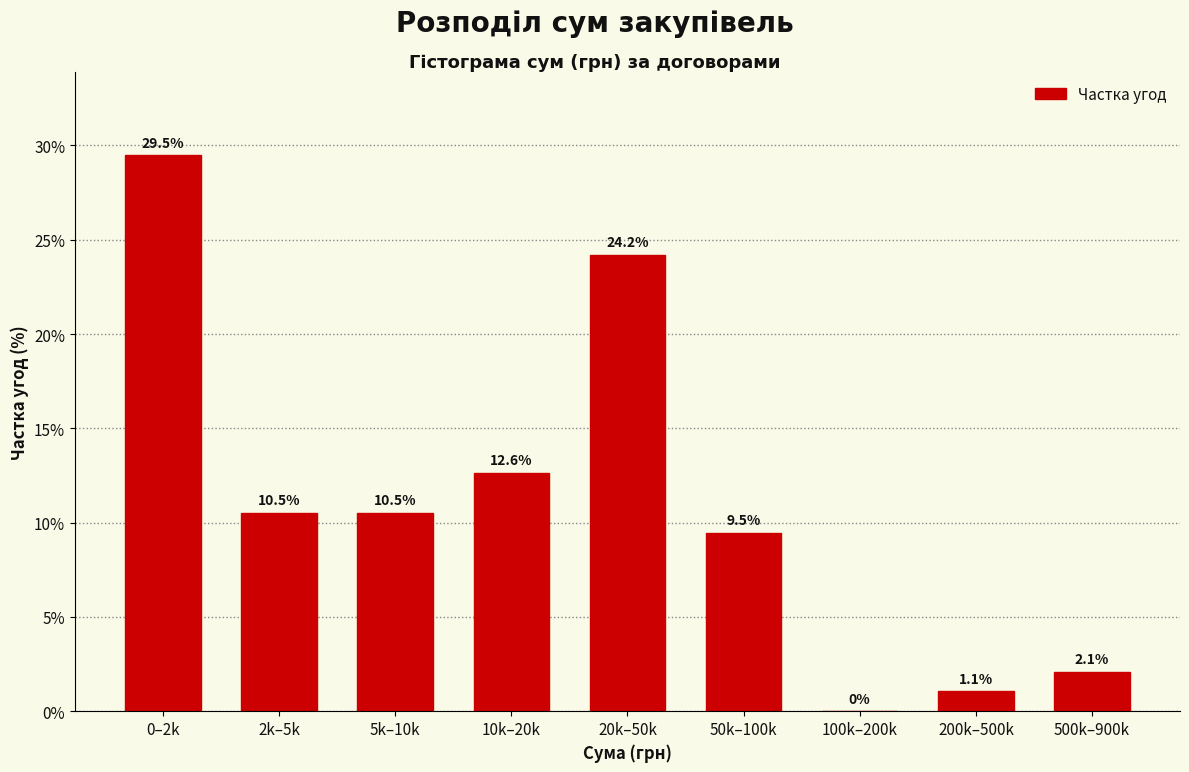

Reading left to right, what are all the values shown in this chart?

0–2k=29.5	2k–5k=10.5	5k–10k=10.5	10k–20k=12.6	20k–50k=24.2	50k–100k=9.5	100k–200k=0.0	200k–500k=1.1	500k–900k=2.1